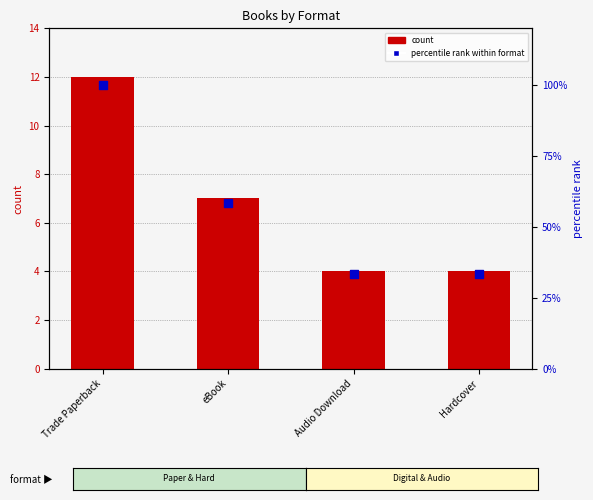

At how many categories does at least one series exceed 99?

1